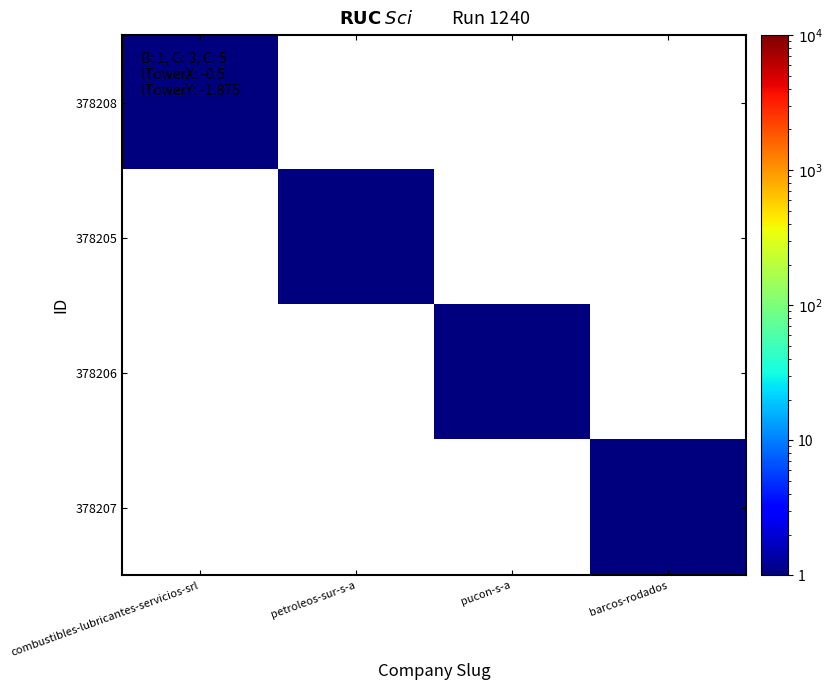

Rank the series by their maximum value, from lowest to highest.

378208, 378205, 378206, 378207